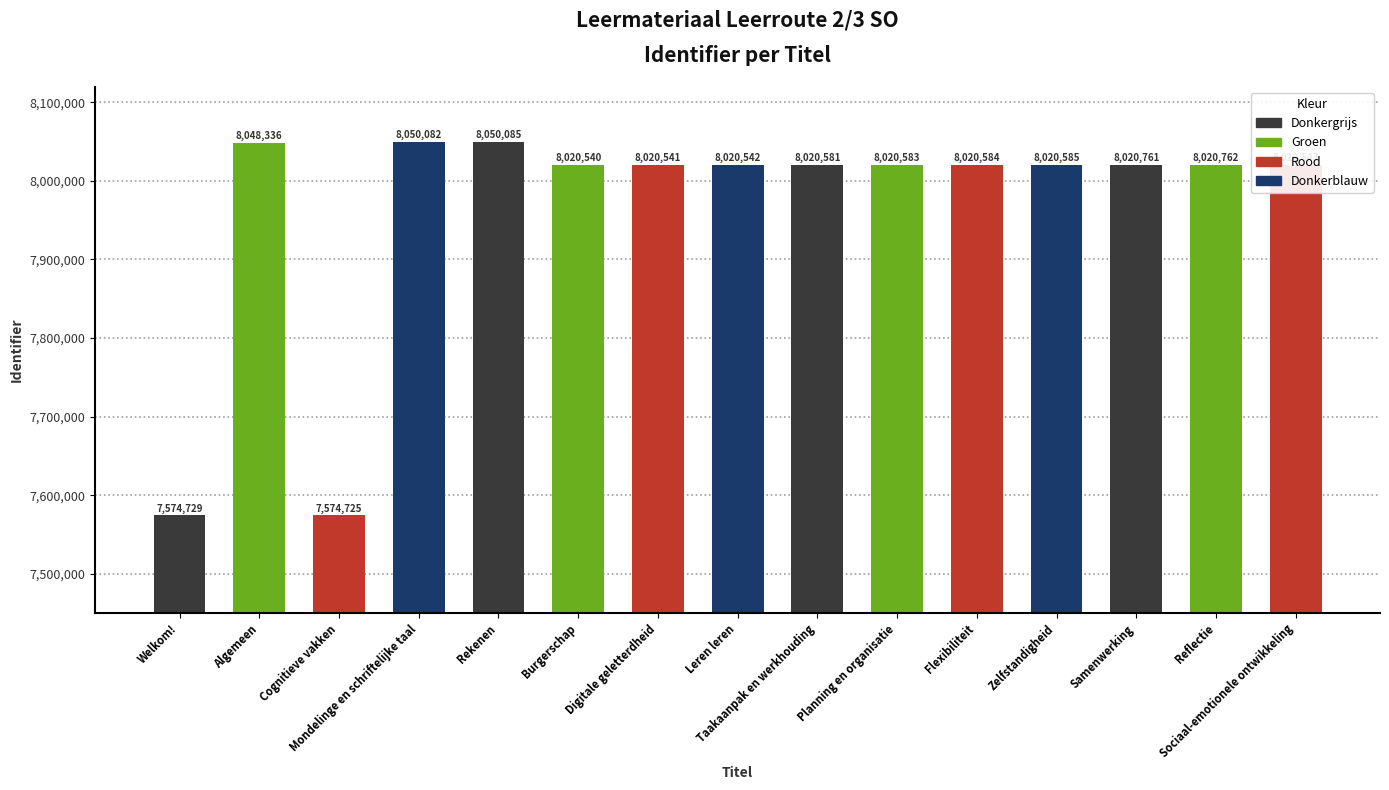

What is the change in value from Welkom! to Leren leren?

+445813